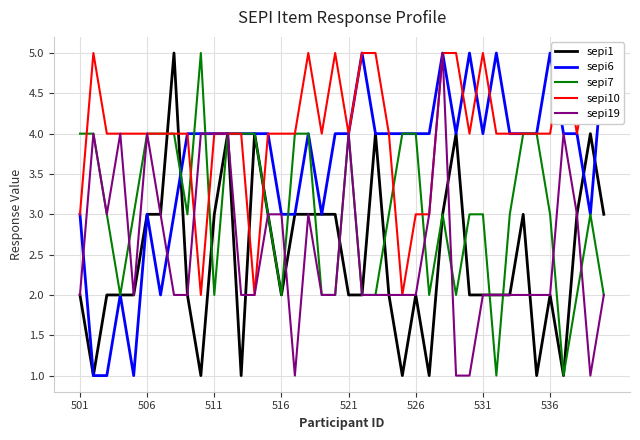

Does the chart have visible grid lines?

Yes